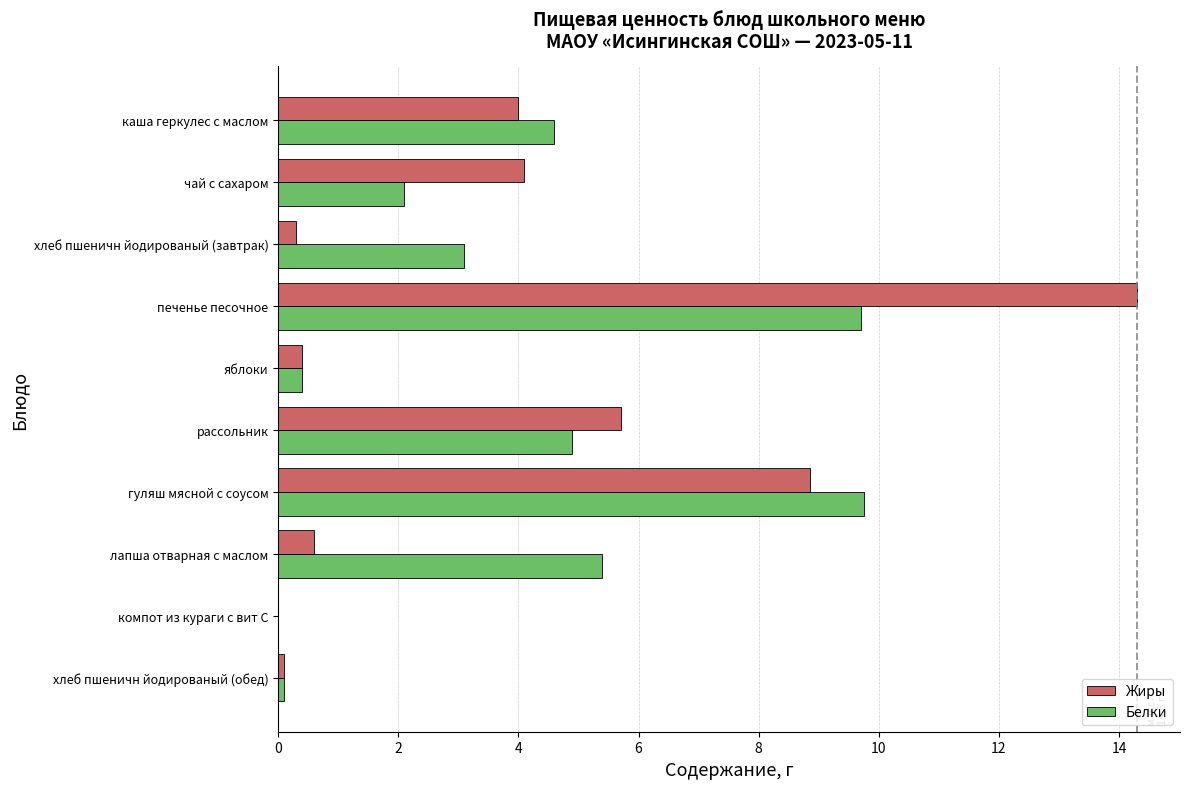

Which series has the largest range (max minus min)?

Жиры